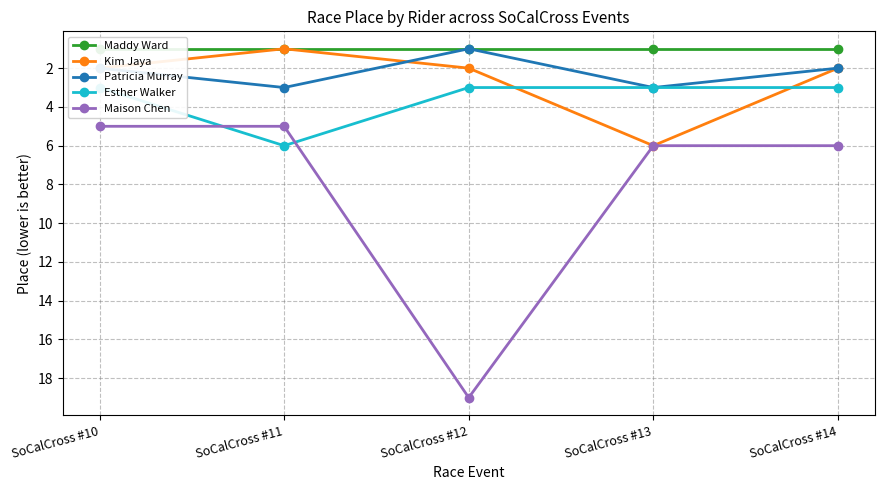

True or false: Patricia Murray has more than 0 points higher than both neighbors.

True